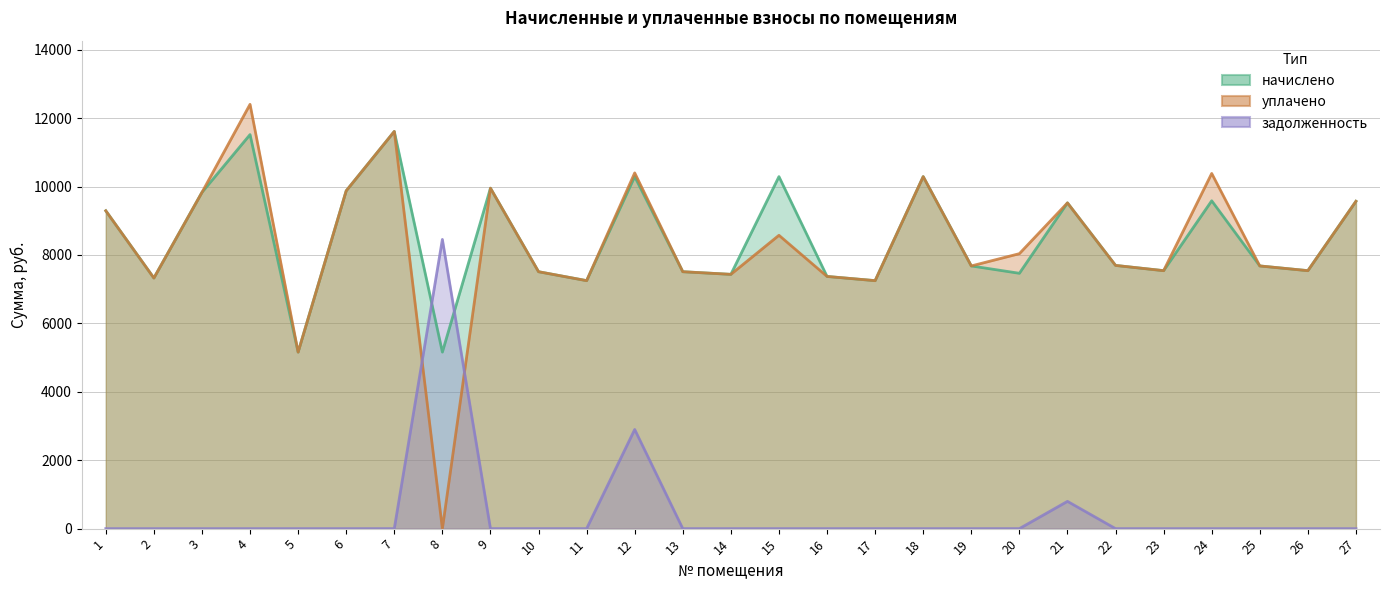

What is the difference between the second highest and minimum values in the начислено series?

6359.0